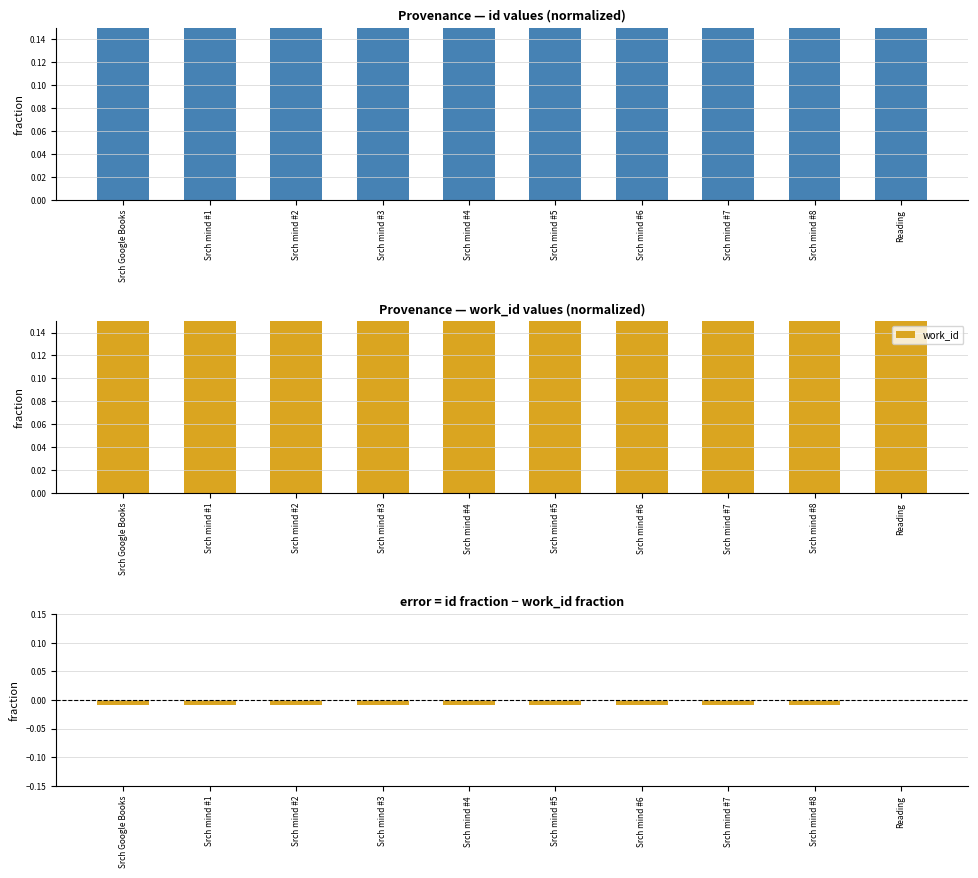

What is the highest value of the work_id series?

1.0